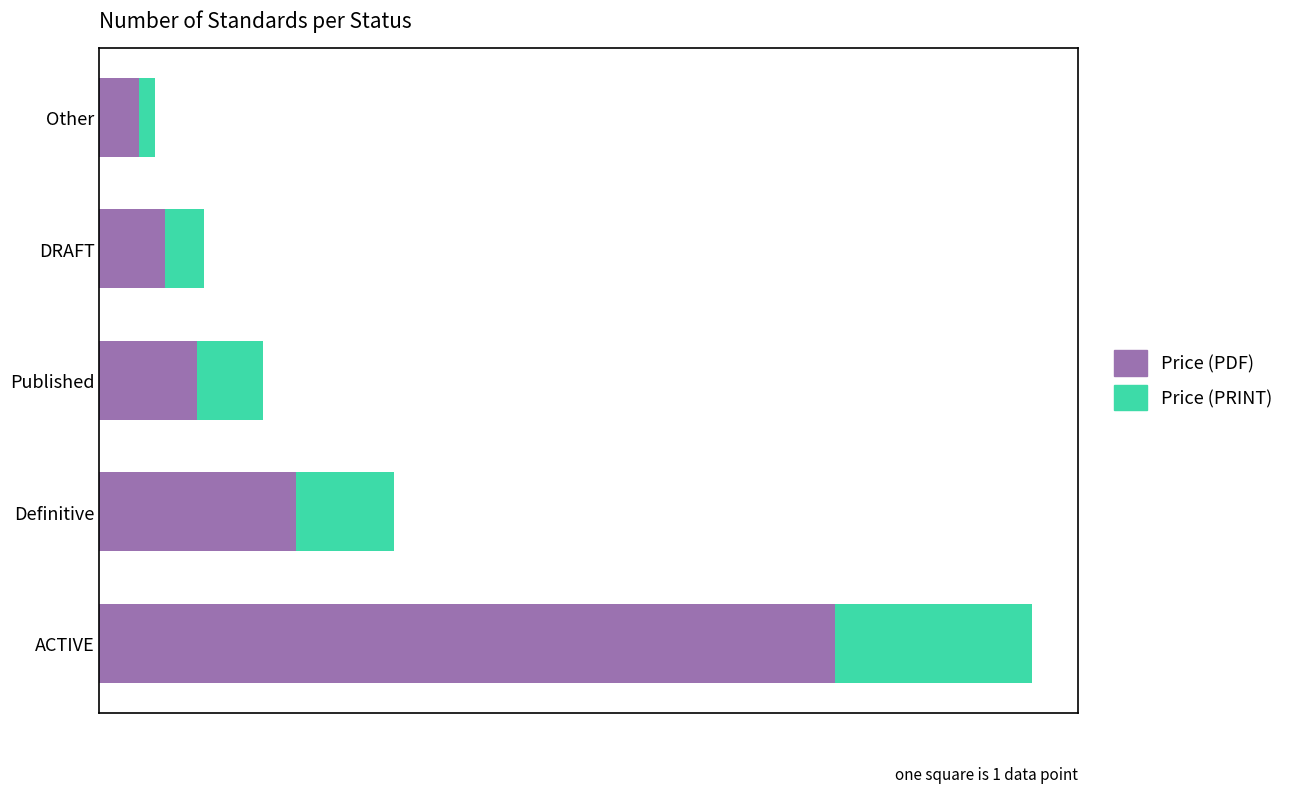

What are all the series names shown in the legend?

Price (PDF), Price (PRINT)